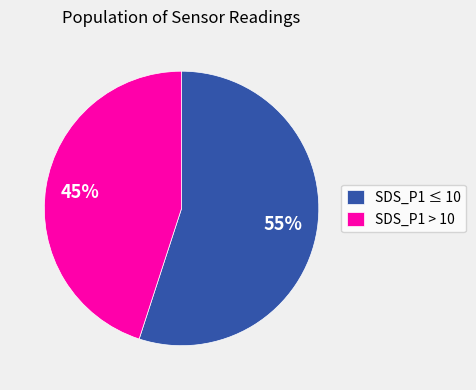

To the nearest percent, what percentage of the pie is SDS_P1 ≤ 10?

55%